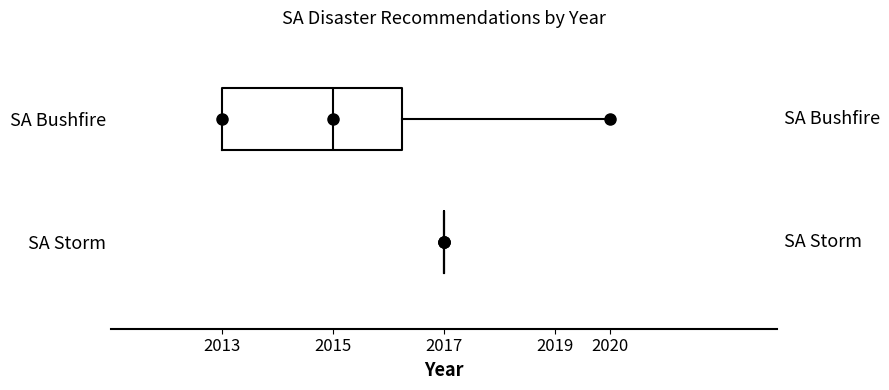

Which box is the widest, from its left edge to its right edge?

SA Bushfire